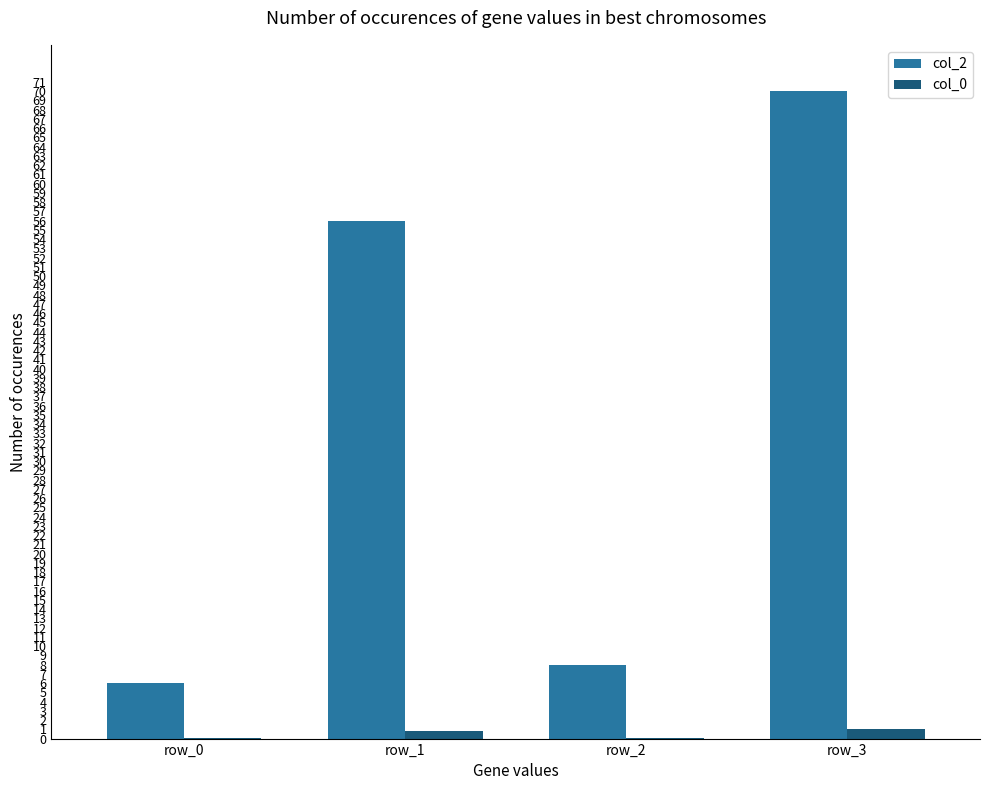

How many distinct data groups are displayed?

2